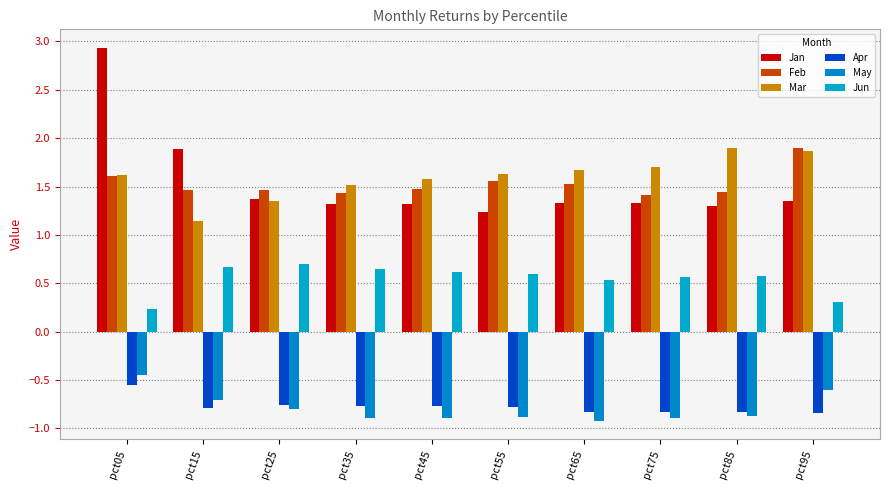

Is it true that Feb equals 0.4 at pct65?

False